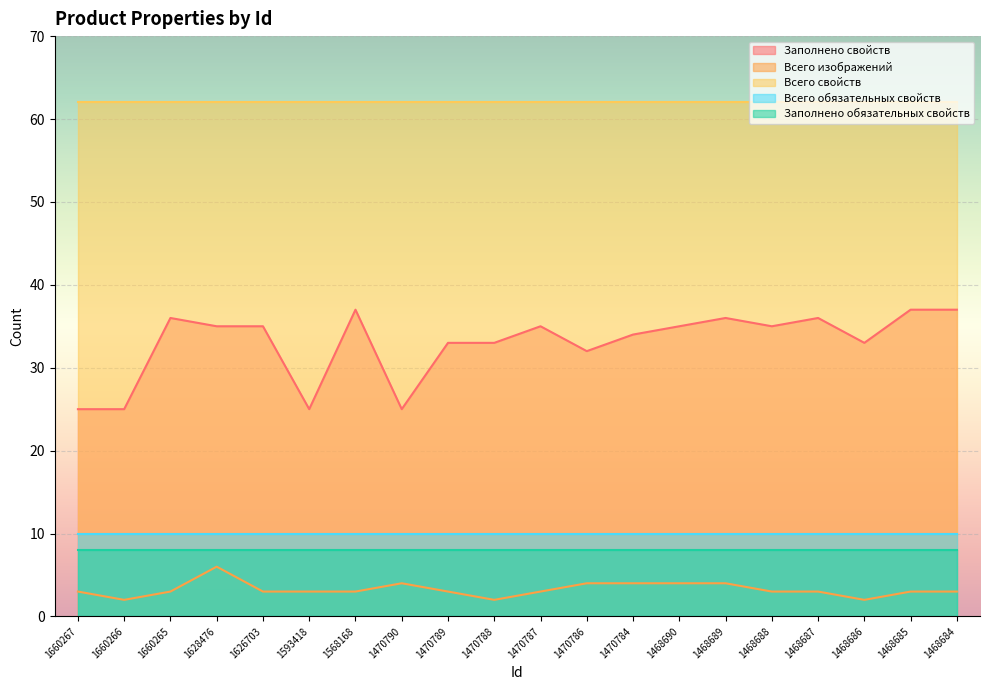

Rank the series by their maximum value, from lowest to highest.

Всего изображений, Заполнено обязательных свойств, Всего обязательных свойств, Заполнено свойств, Всего свойств